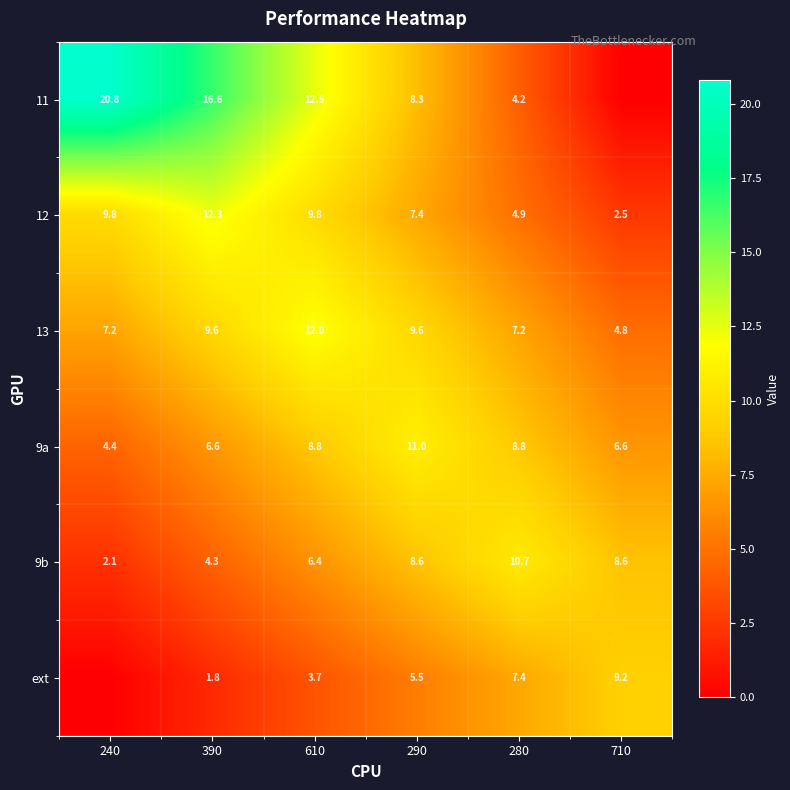

What is the average value of the 12 series?

7.8